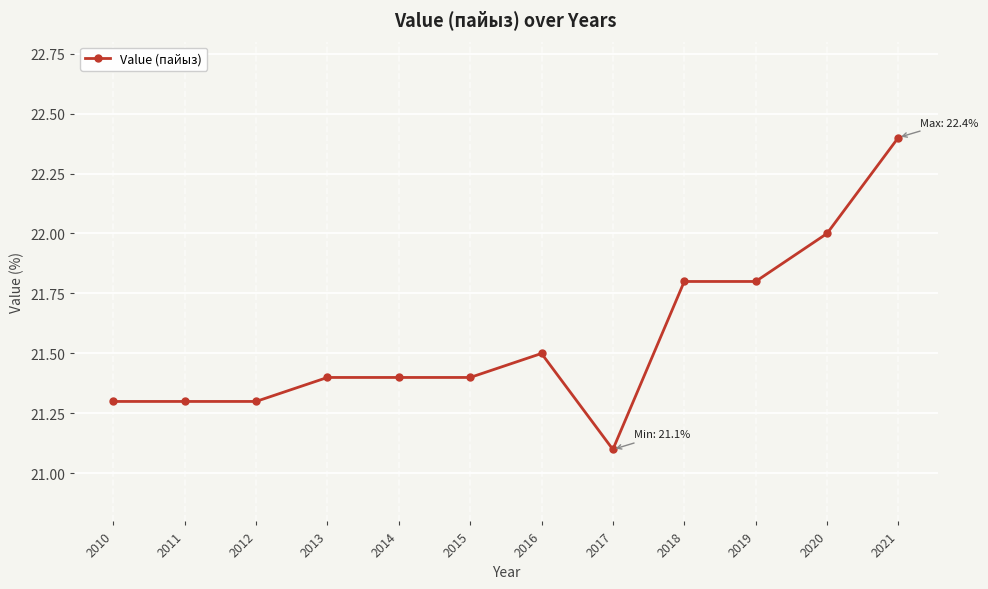

What is the difference between the values at 2012 and 2019?

0.5